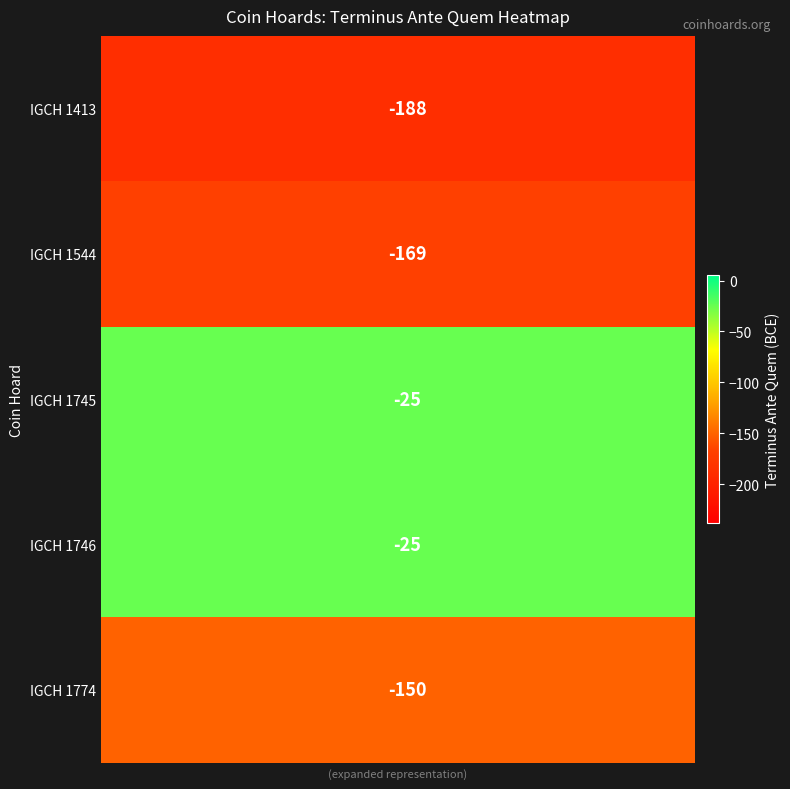

What is the greatest value displayed?

-25